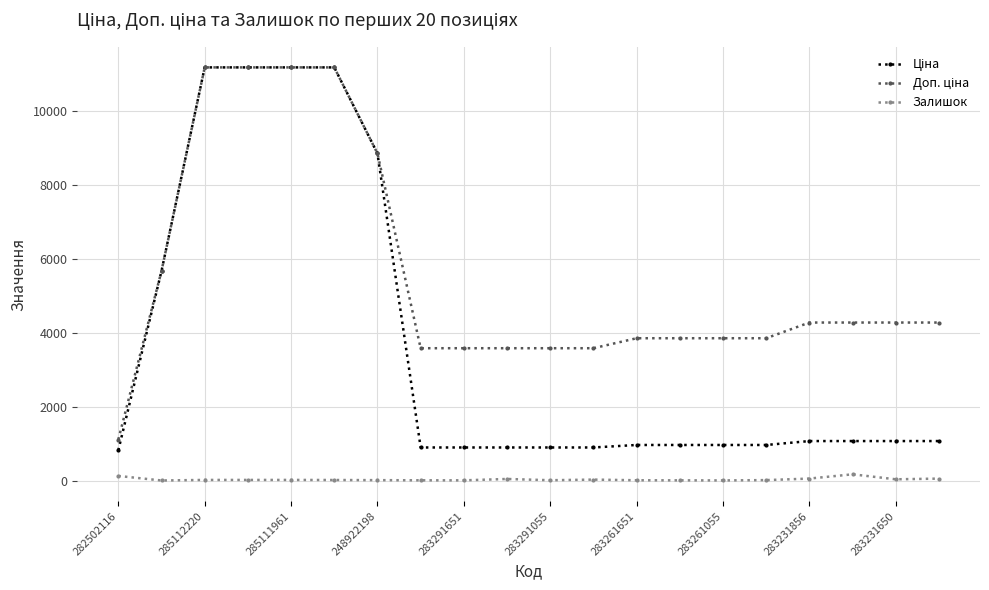

At how many categories does at least one series exceed 10243?

4